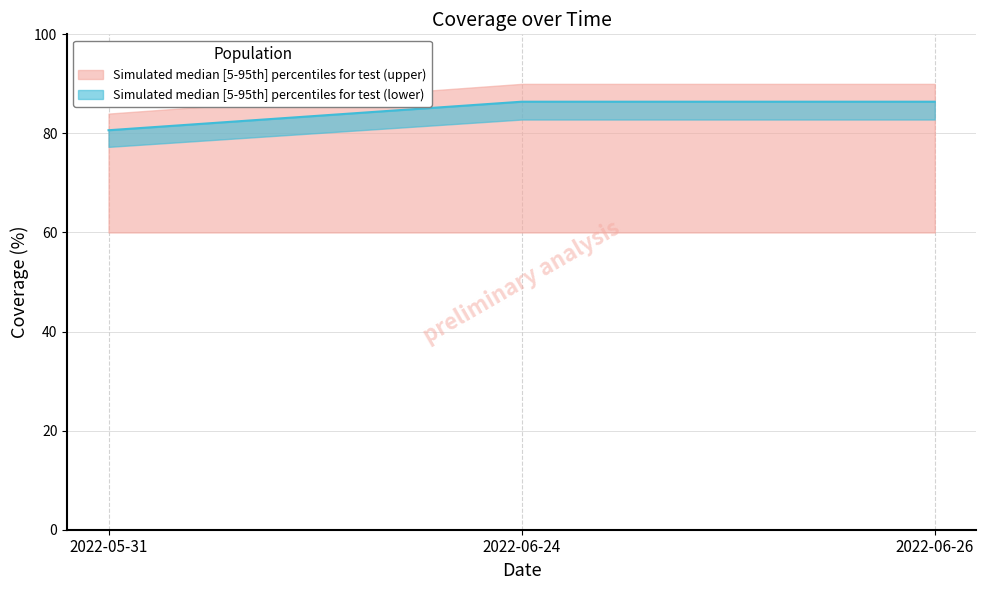

How many lines are shown in the chart?

1